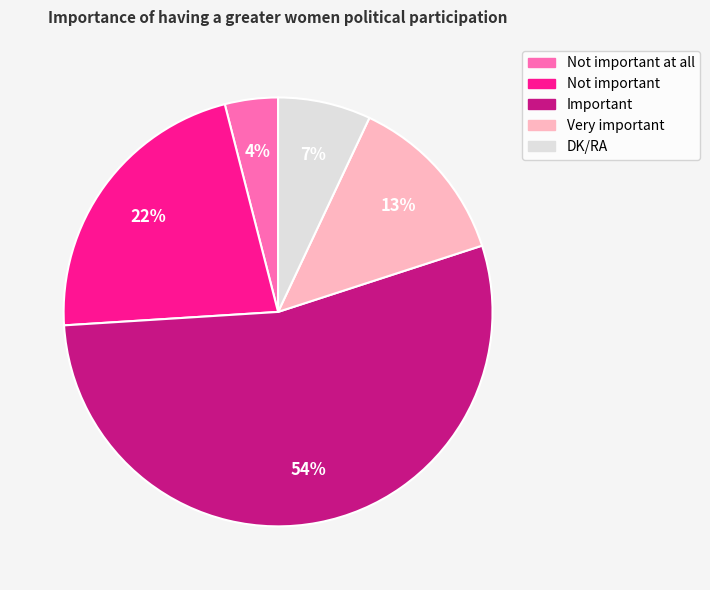

Is there any slice that represents more than half of the pie?

Yes